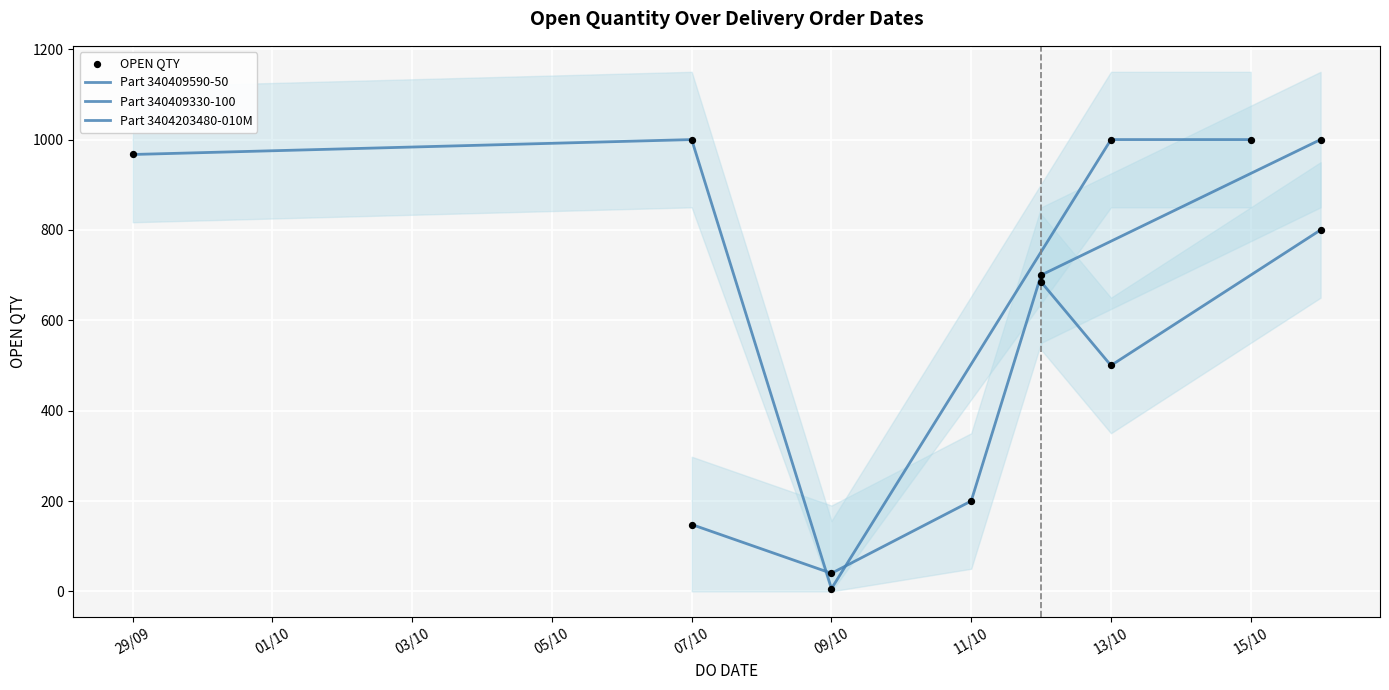

Approximately how many times larger is the value at 11/10/2021 compared to 15/10/2021?

0.2